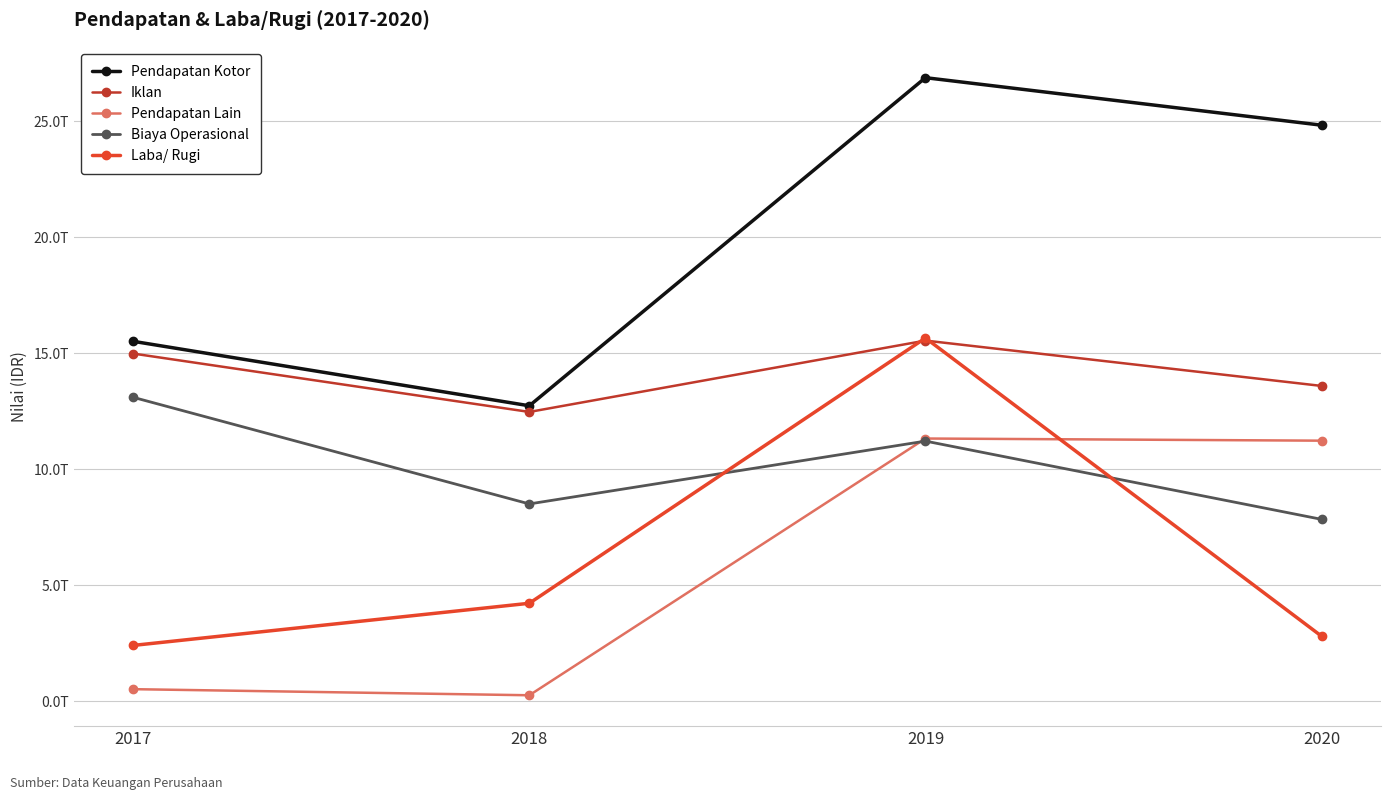

Which series has the largest range (max minus min)?

Pendapatan Kotor